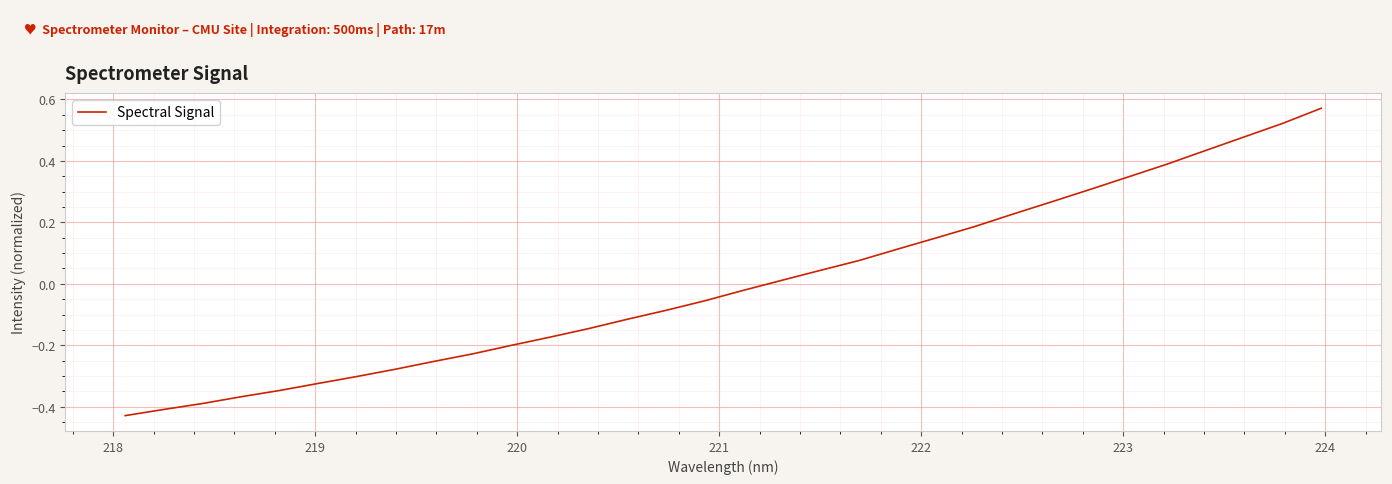

Is this an area chart (filled region under the line)?

No